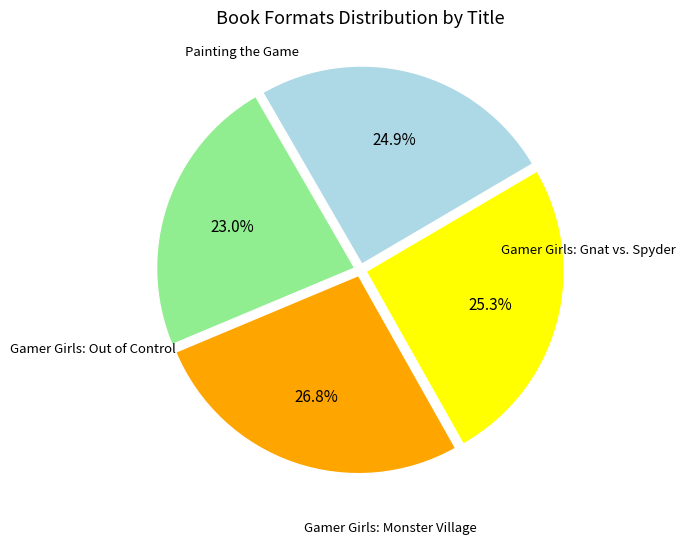

What is the ratio of the value at Painting the Game to the value at Gamer Girls: Monster Village?

0.9